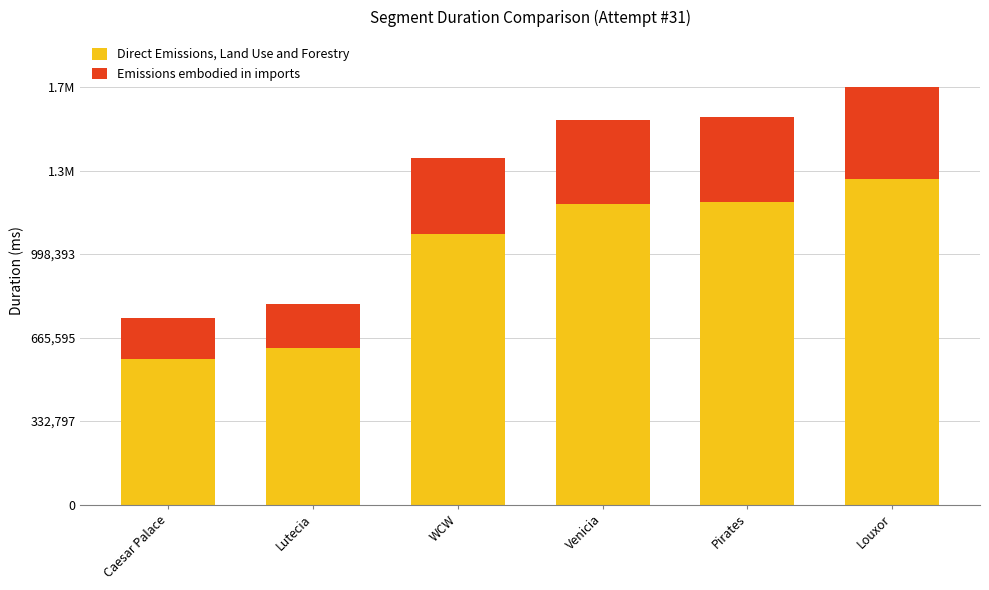

What is the value of the Direct Emissions, Land Use and Forestry bar at the 5th from the left?

1206506.3